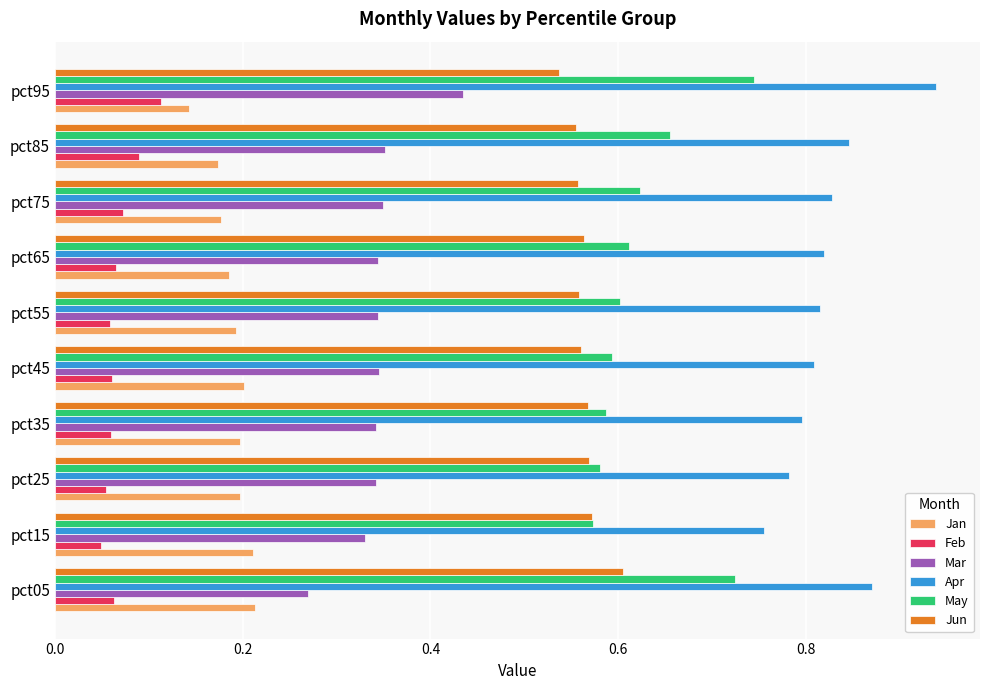

Is the value of Jun at pct85 greater than the value of May at pct85?

No